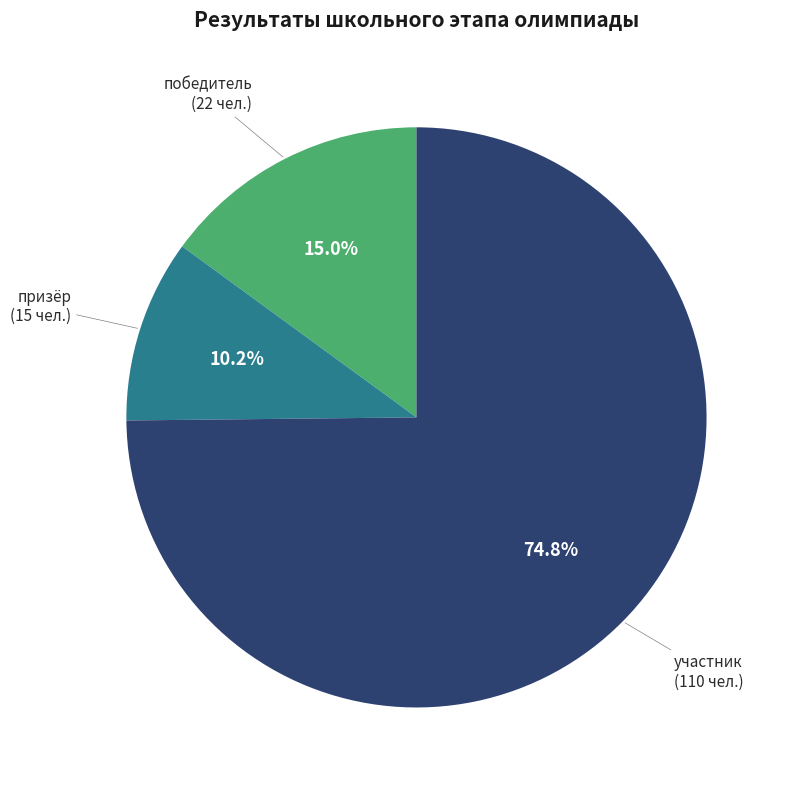

What percentage do победитель and участник together represent?

89.8%